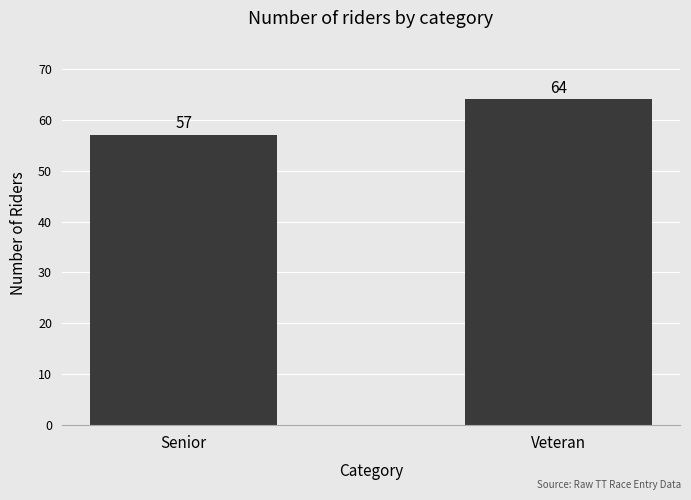

What is the smallest value displayed?

57